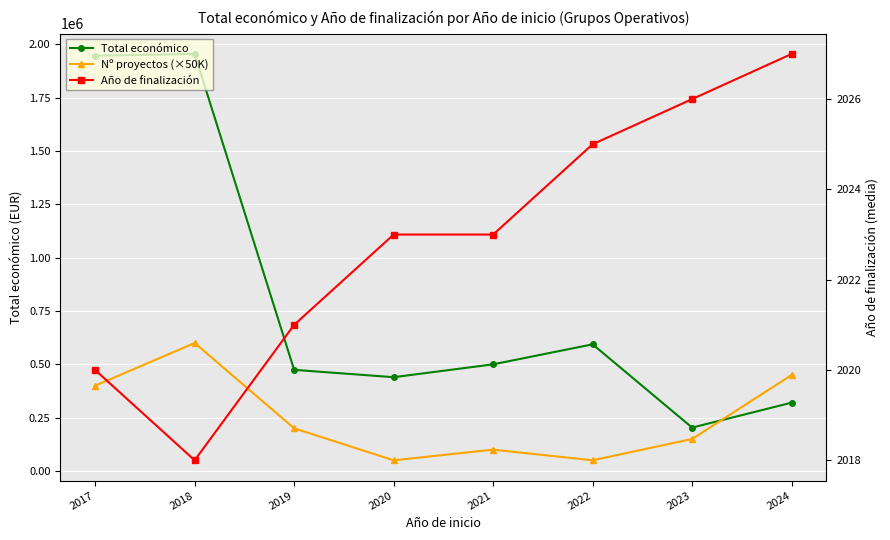

Read the Nº proyectos (×50K) value at 2020.

50000.0